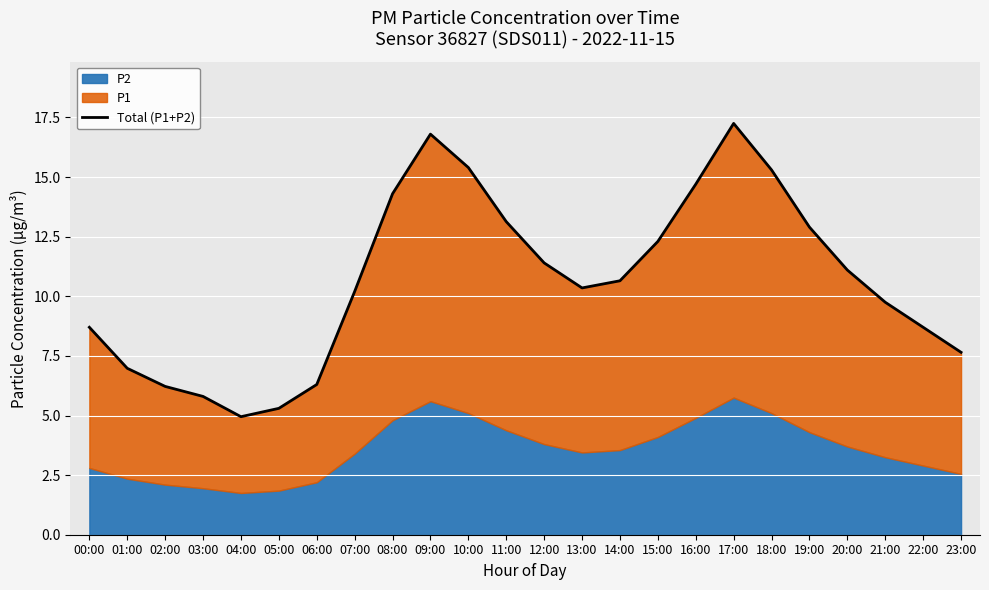

Reading left to right, what are all the values shown in this chart?

8.7	7.0	6.2	5.8	5.0	5.3	6.3	10.2	14.3	16.8	15.4	13.1	11.4	10.4	10.6	12.3	14.7	17.2	15.3	12.9	11.1	9.8	8.7	7.6